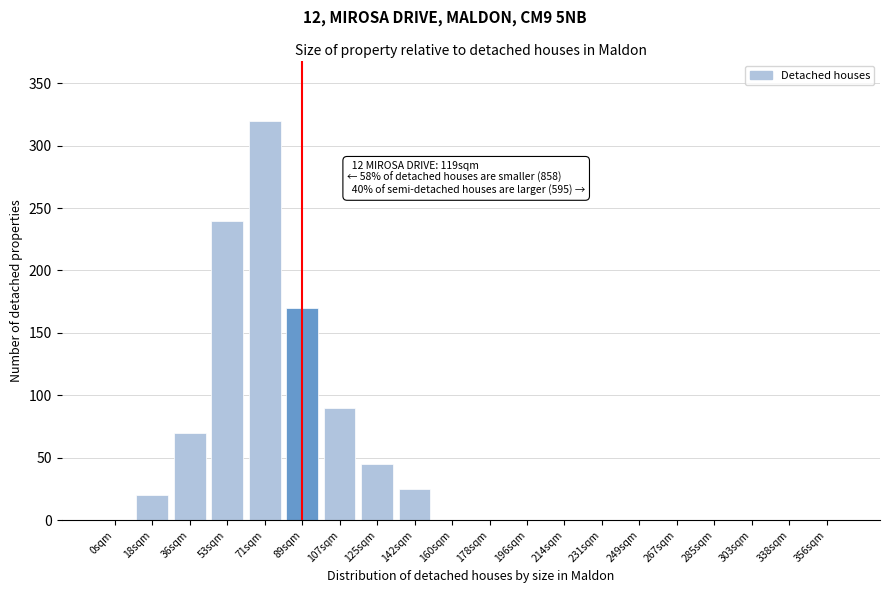

Reading left to right, transcribe all the data shown in this chart.

0sqm=0	18sqm=20	36sqm=70	53sqm=240	71sqm=320	89sqm=170	107sqm=90	125sqm=45	142sqm=25	160sqm=0	178sqm=0	196sqm=0	214sqm=0	231sqm=0	249sqm=0	267sqm=0	285sqm=0	303sqm=0	338sqm=0	356sqm=0